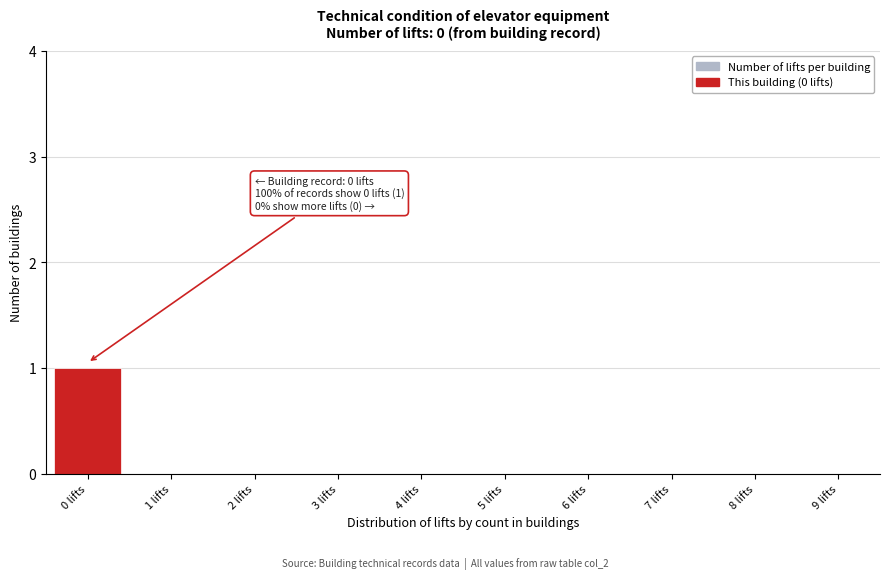

Reading left to right, list all the values displayed in this chart.

0 lifts=1	1 lifts=0	2 lifts=0	3 lifts=0	4 lifts=0	5 lifts=0	6 lifts=0	7 lifts=0	8 lifts=0	9 lifts=0